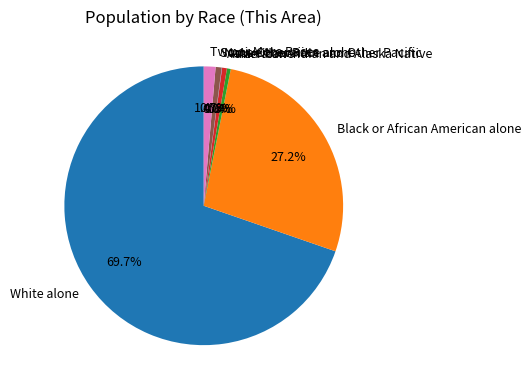

What is the largest slice in the pie chart?

White alone